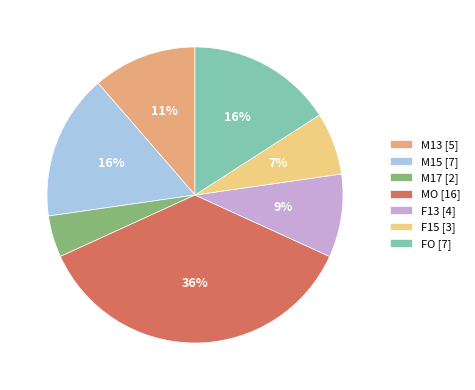

What is the largest slice in the pie chart?

MO